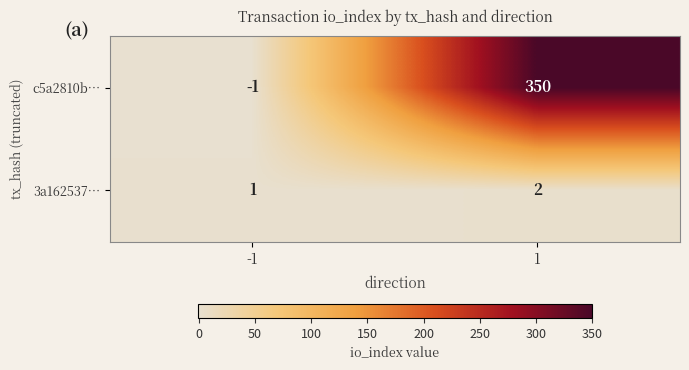

Reading left to right, extract all data points from this chart.

c5a2810b…: -1	350
3a162537…: 1	2